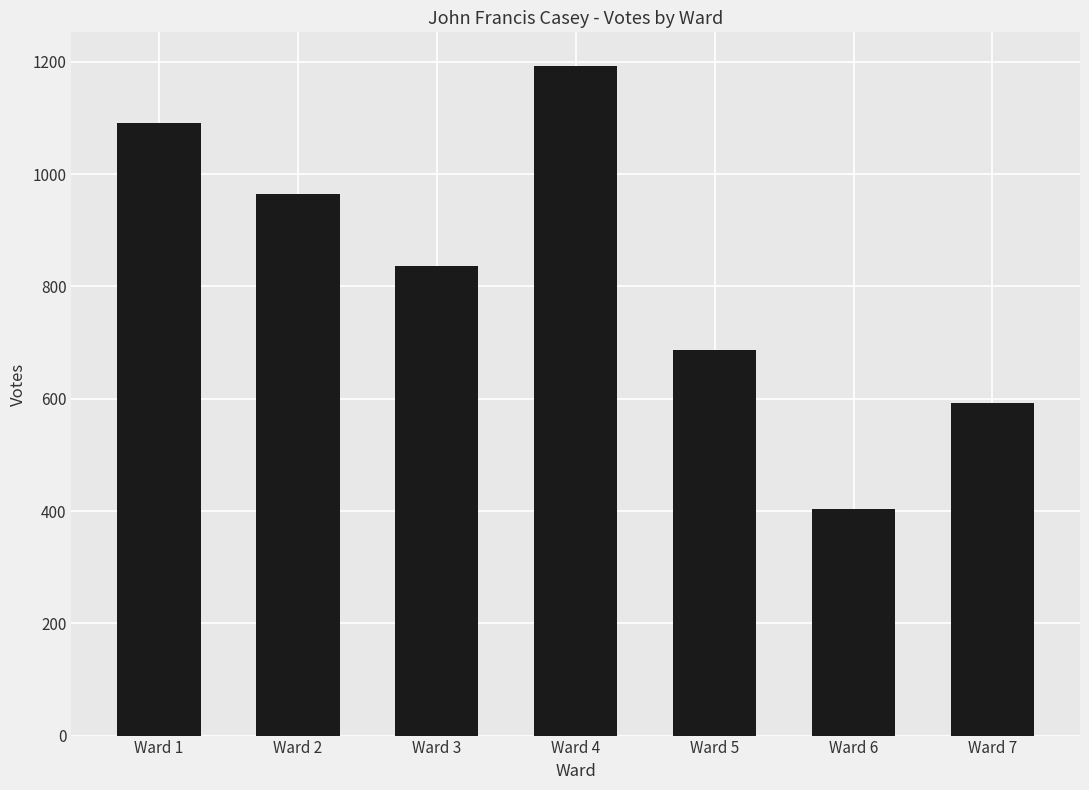

How many values are between 592 and 1092?

5